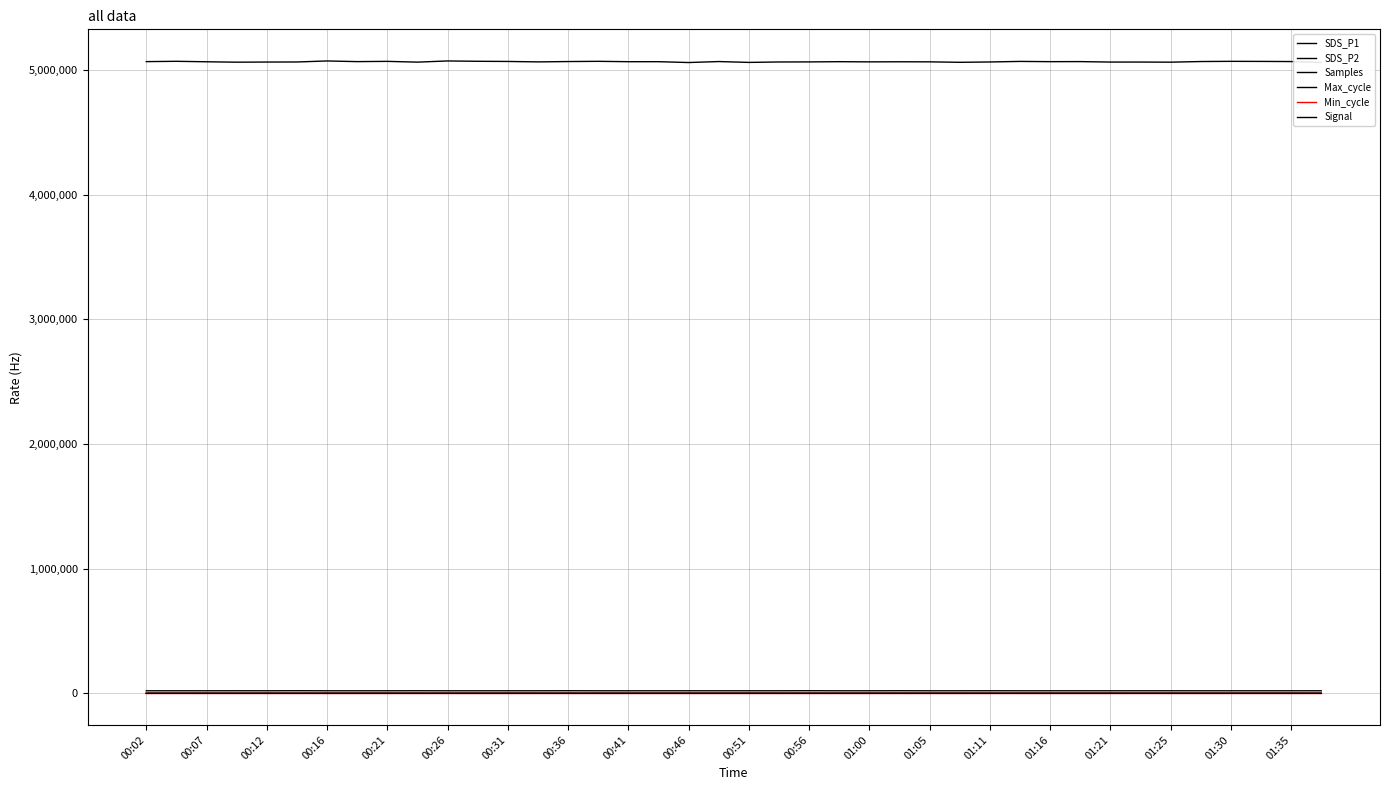

Does the chart display data point markers on the line(s)?

No